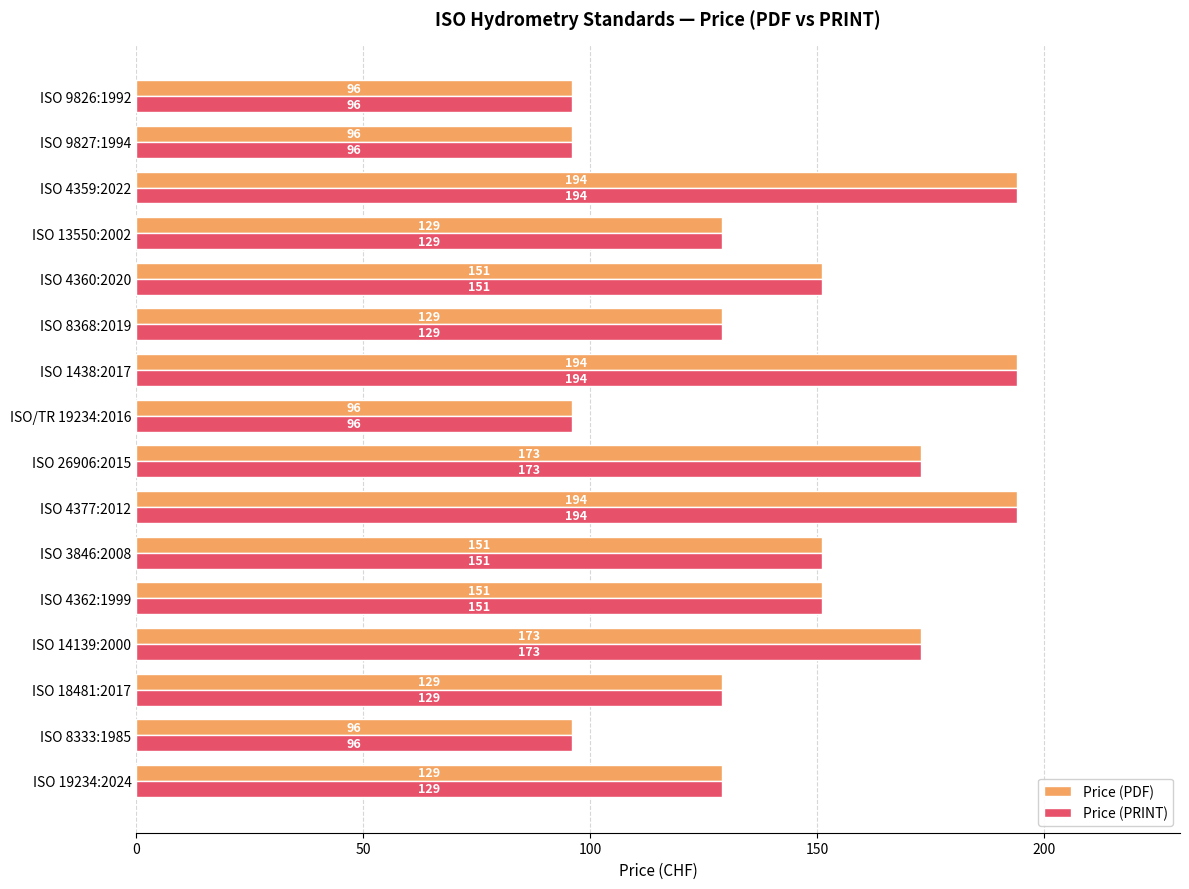

What is the highest value of the Price (PRINT) series?

194